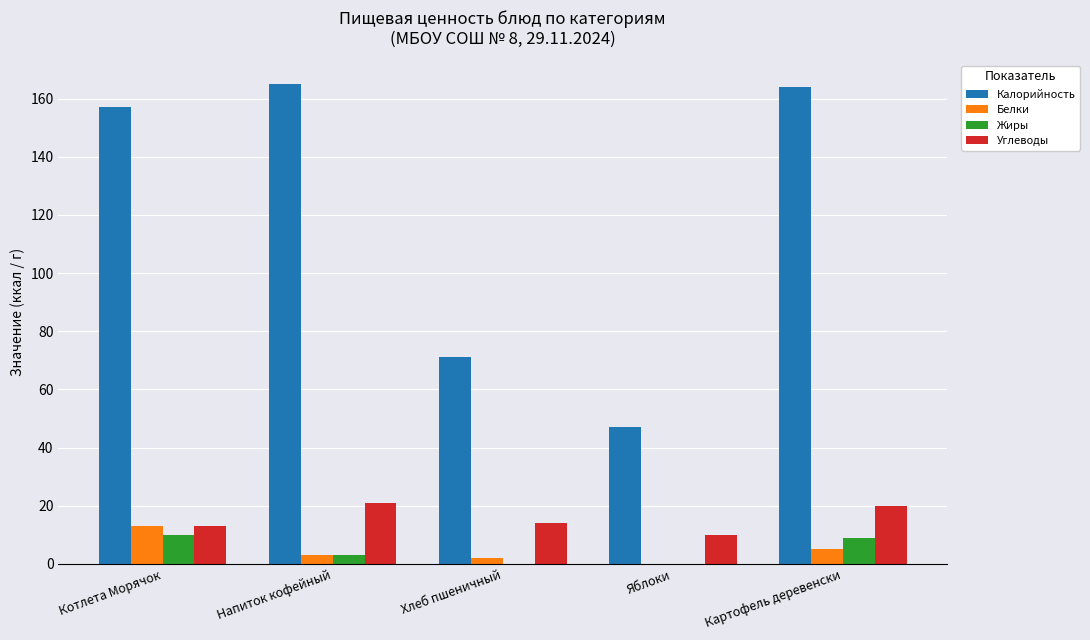

The value of Калорийность at Напиток кофейный is 108. True or false?

False